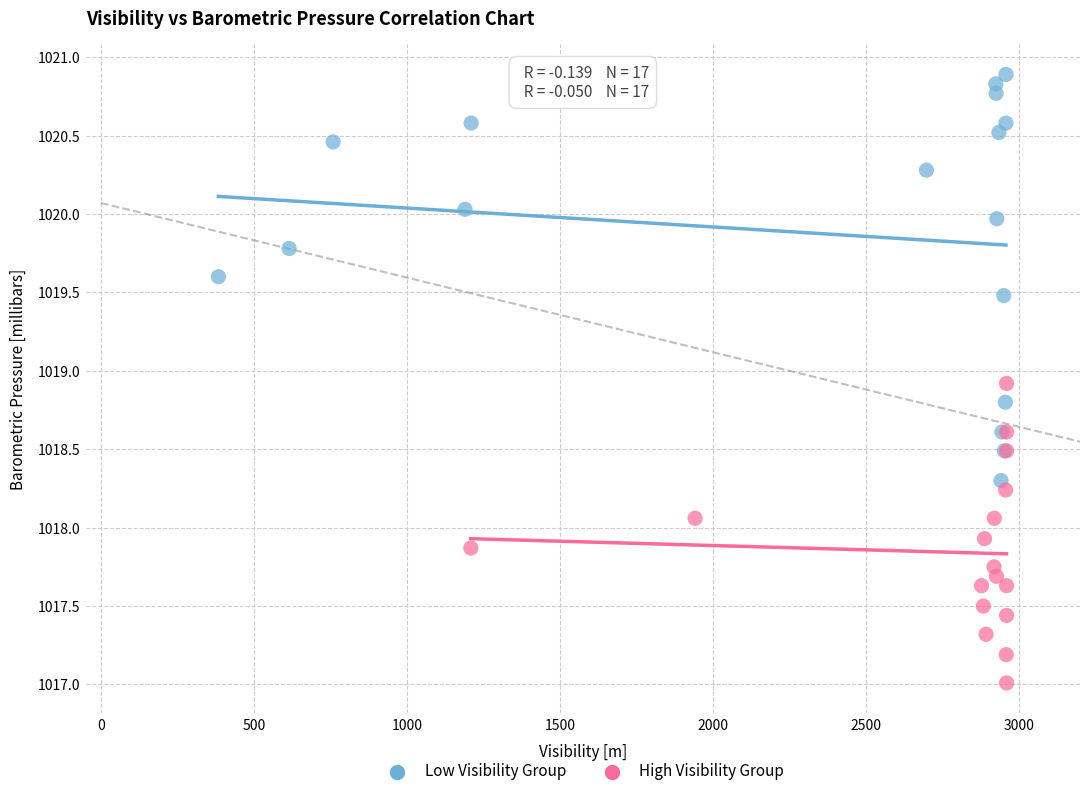

Which series has the largest Y range (max minus min)?

Low Visibility Group